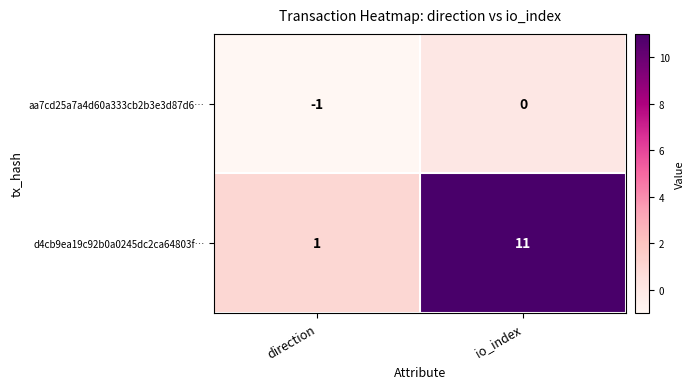

Which series changed the most between direction and io_index?

d4cb9ea19c92b0a0245dc2ca64803f…